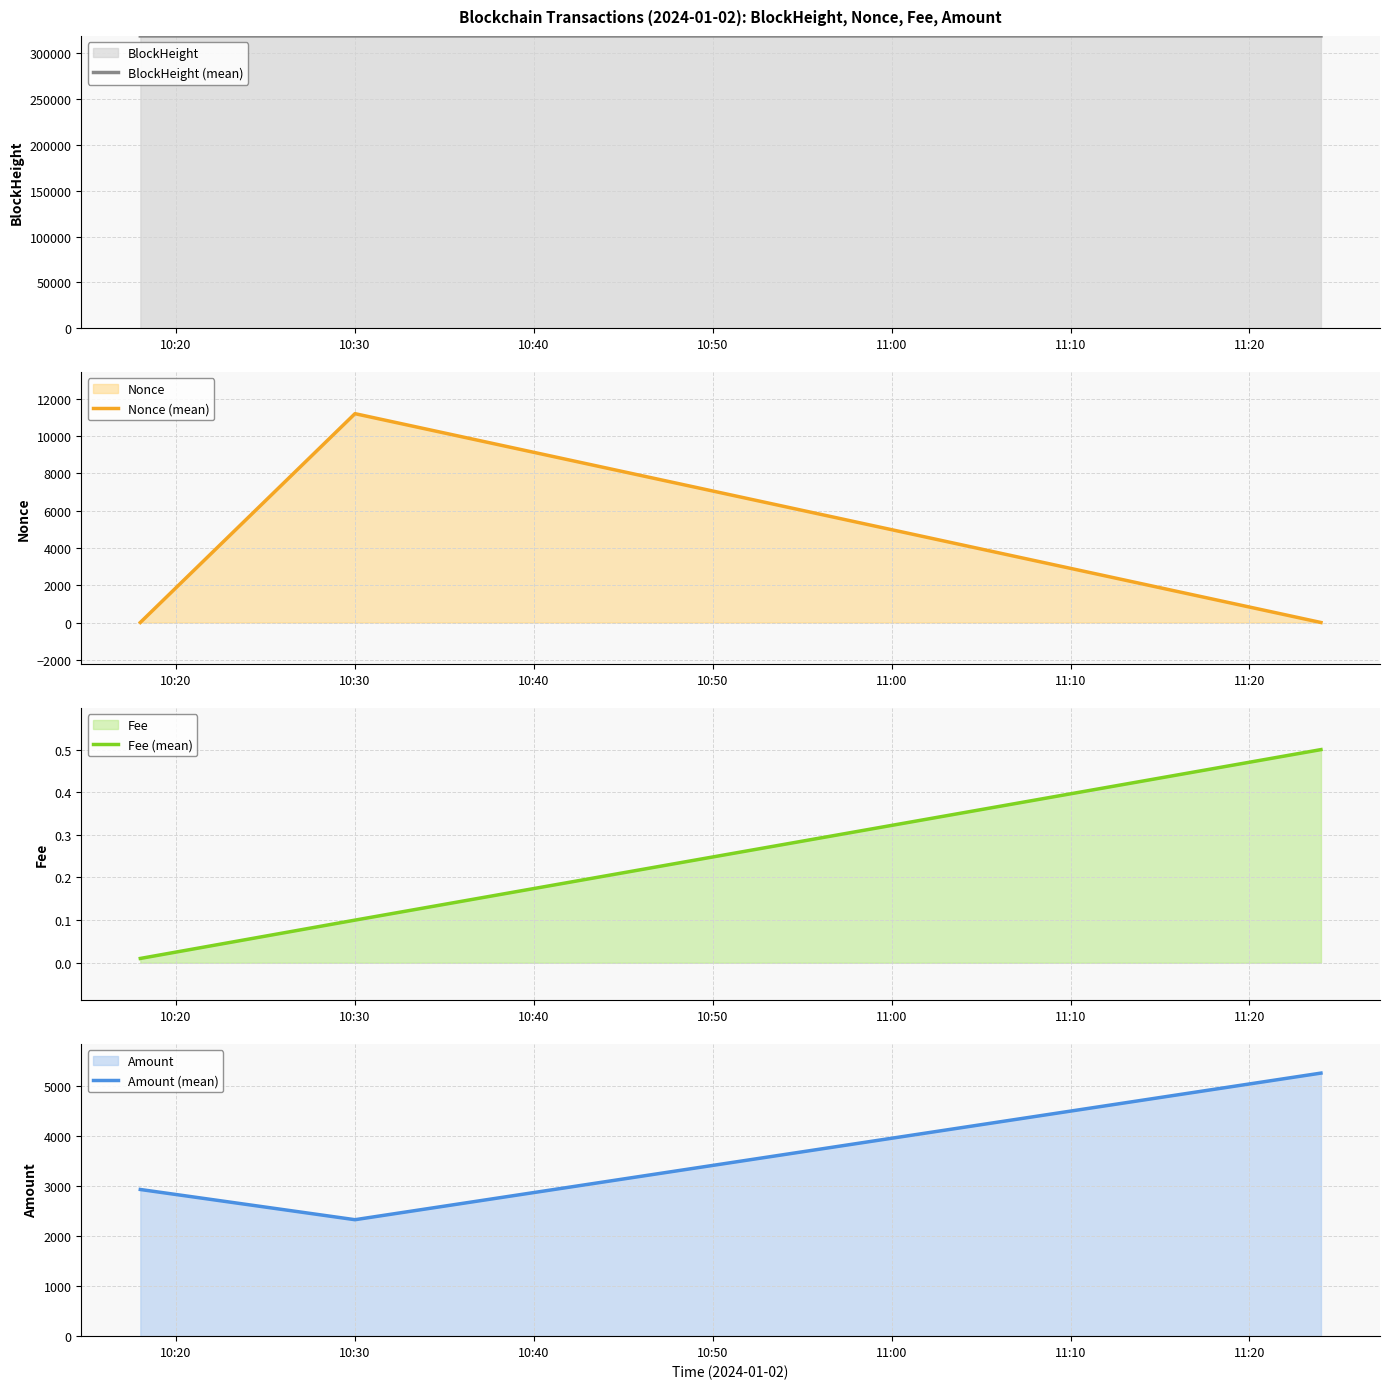

What is the minimum value for BlockHeight (mean)?

318631